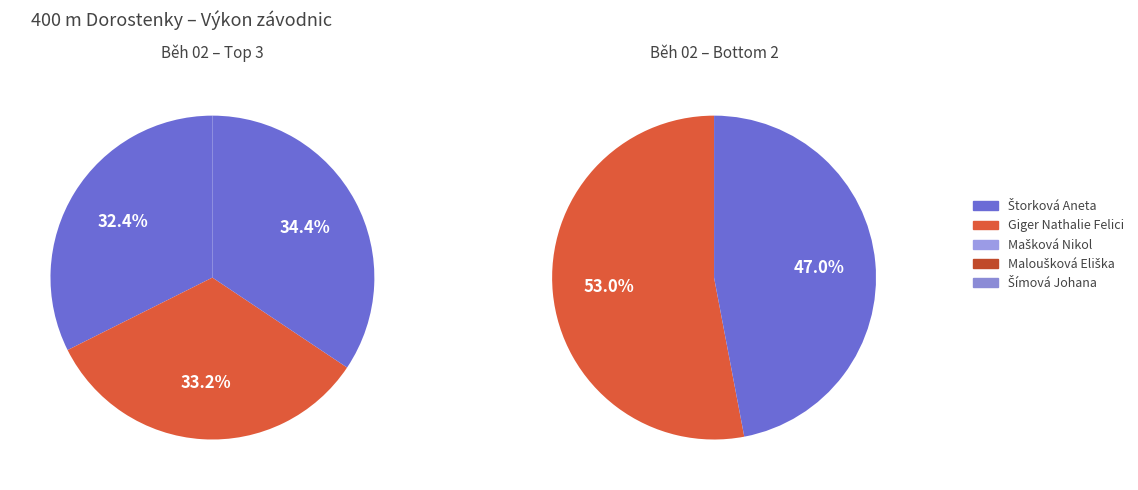

Is it true that Maloušková Eliška is 33% of the pie?

False